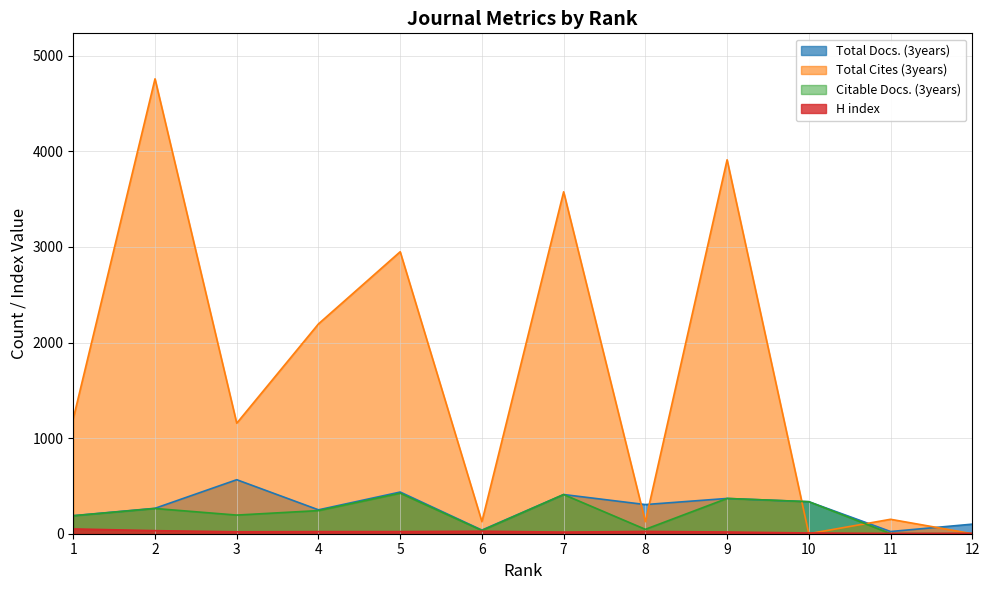

Which series has the widest spread of values?

Total Cites (3years)